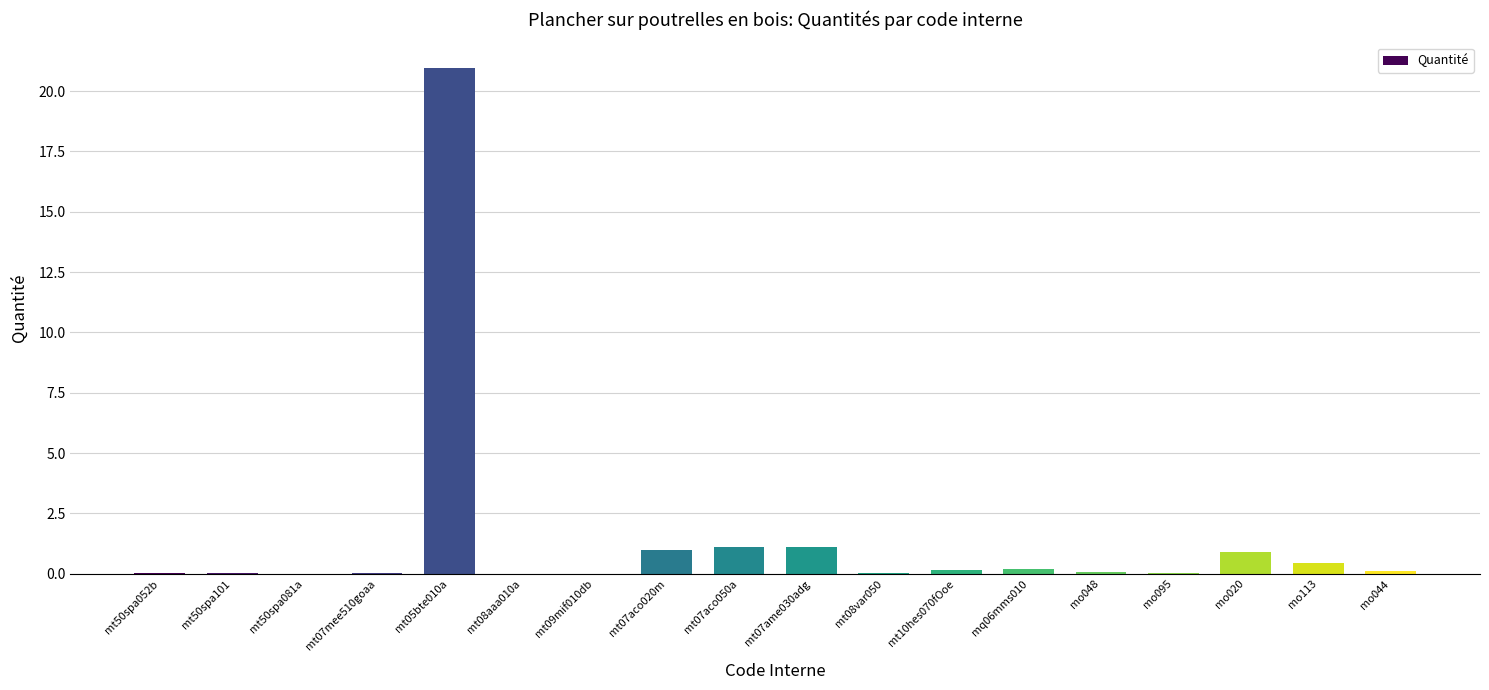

Which category has the highest value across all series?

mt05bte010a